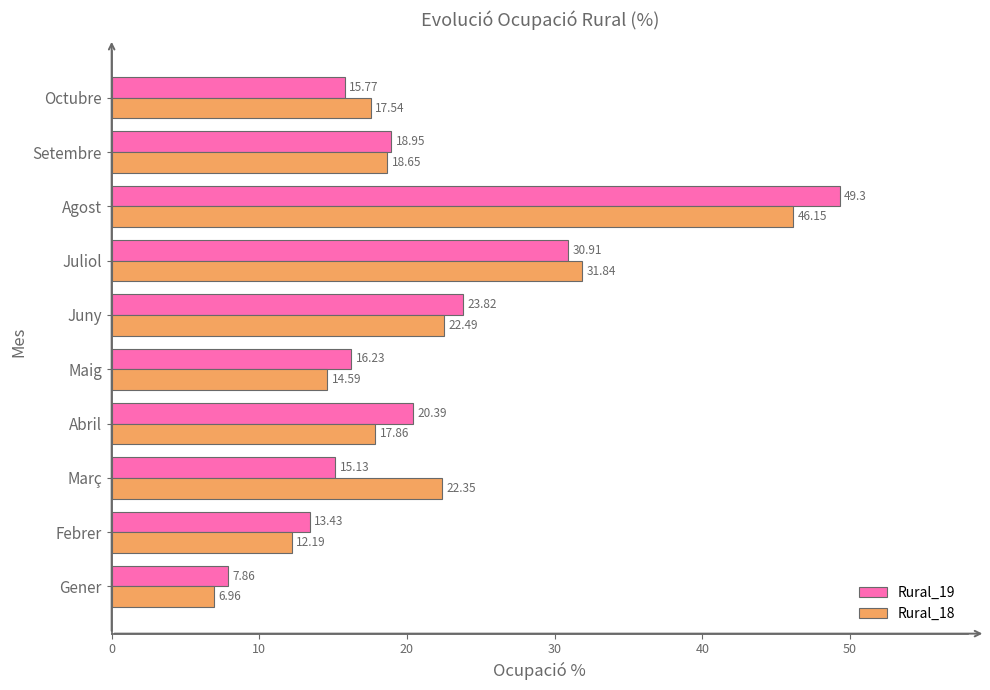

At which label is Rural_19 closest to 28?

Juliol